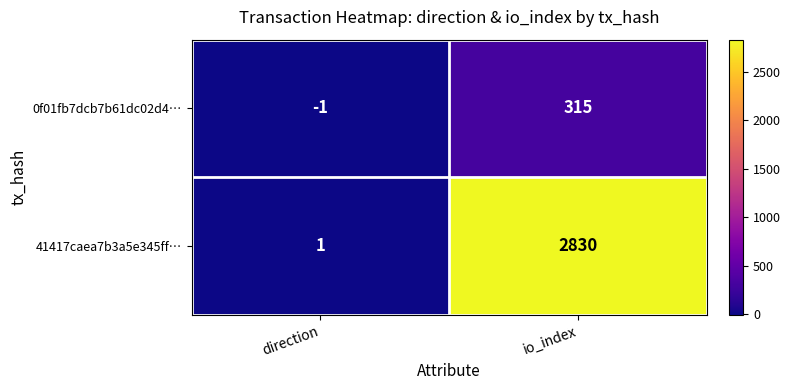

Reading left to right, list all the values displayed in this chart.

0f01fb7dcb7b61dc02d4…: -1	315
41417caea7b3a5e345ff…: 1	2830